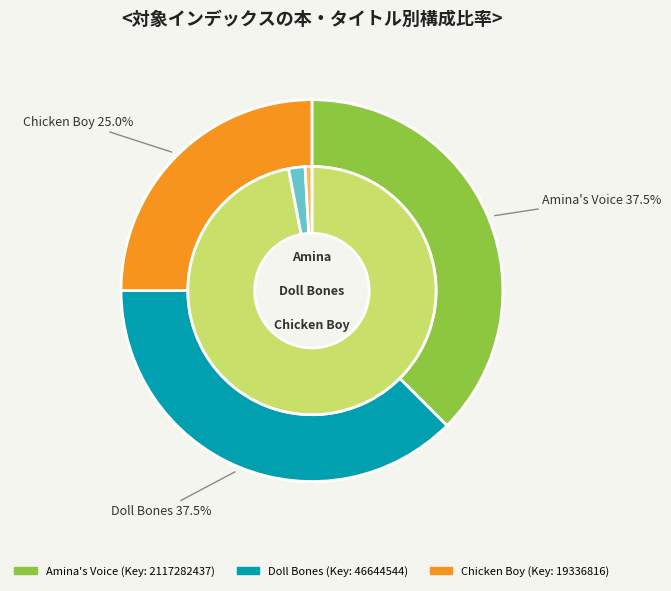

Which has a higher value, Doll Bones or Chicken Boy?

Doll Bones